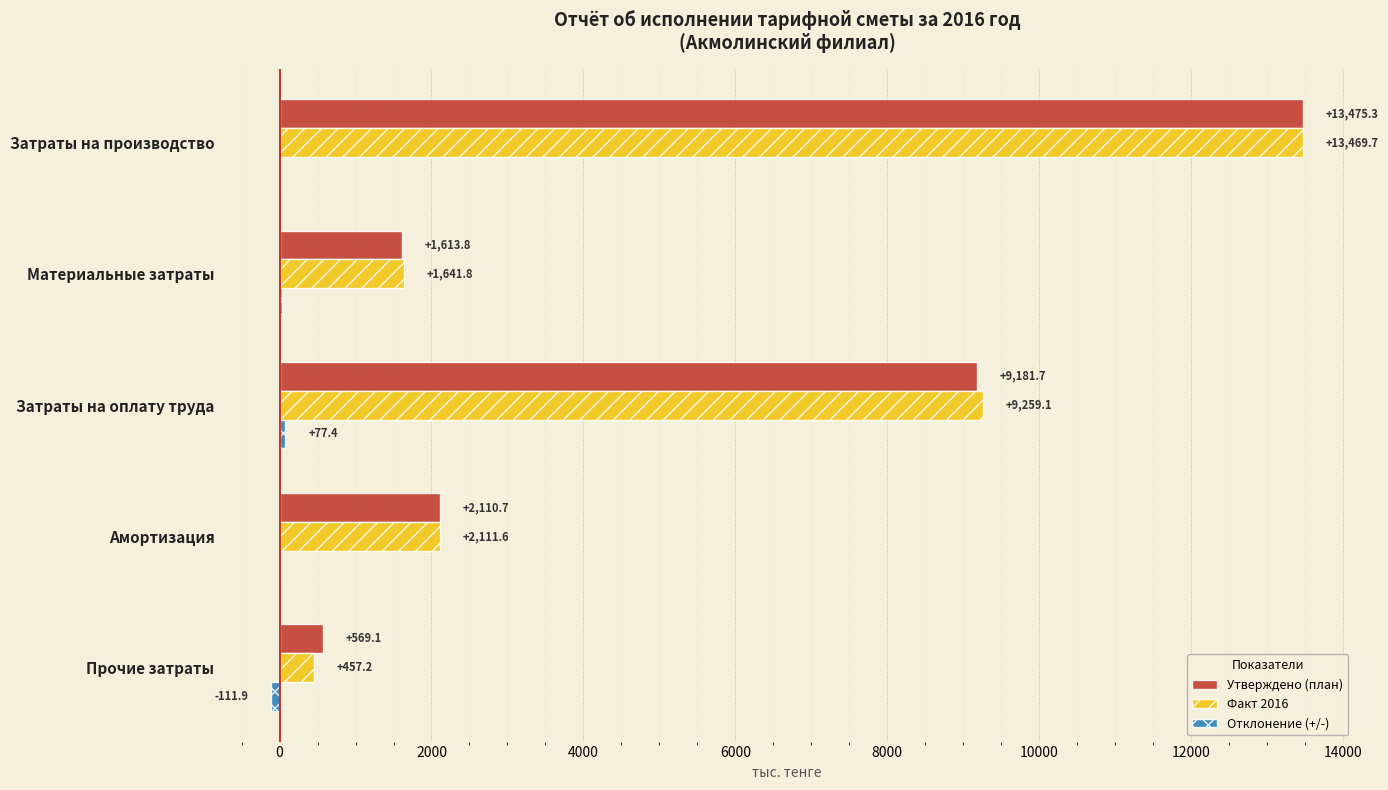

What is the maximum value shown in the chart?

13475.3